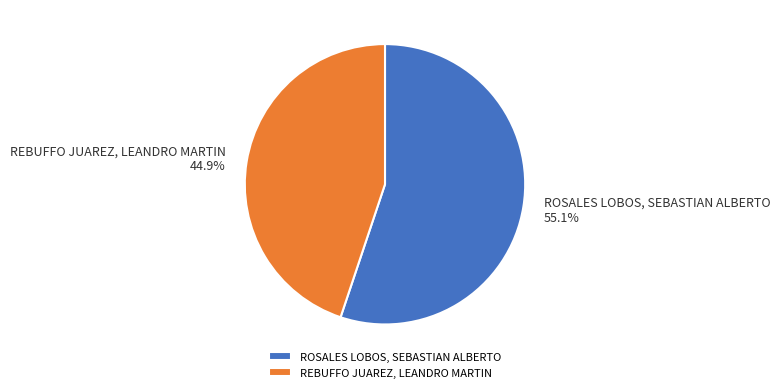

Rank the categories by value from lowest to highest.

REBUFFO JUAREZ, LEANDRO MARTIN, ROSALES LOBOS, SEBASTIAN ALBERTO